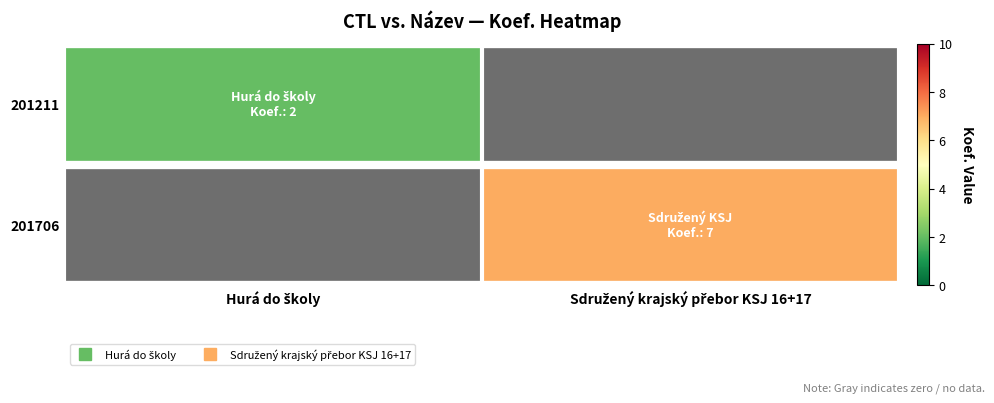

What is the spread (max minus min) of values at Hurá do školy?

2